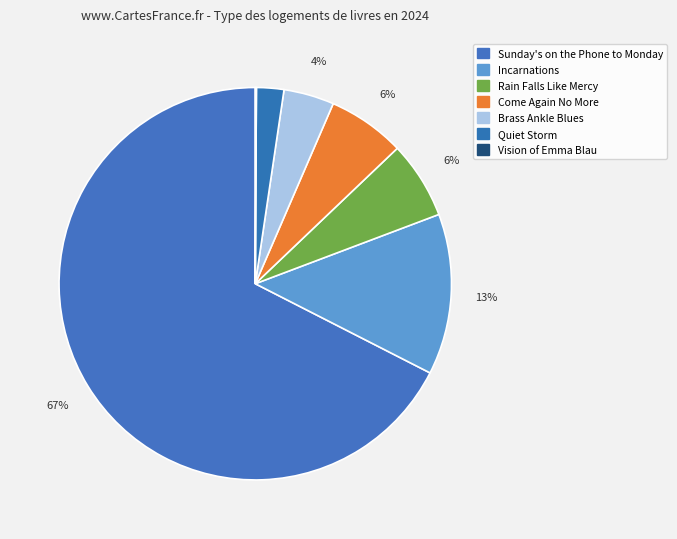

Does Brass Ankle Blues account for over 50% of the chart?

No